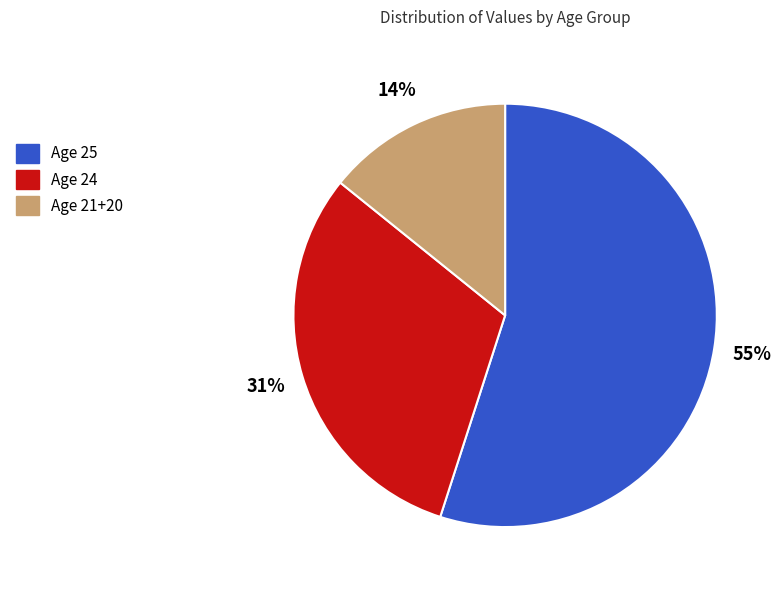

What is the largest slice in the pie chart?

Age 25